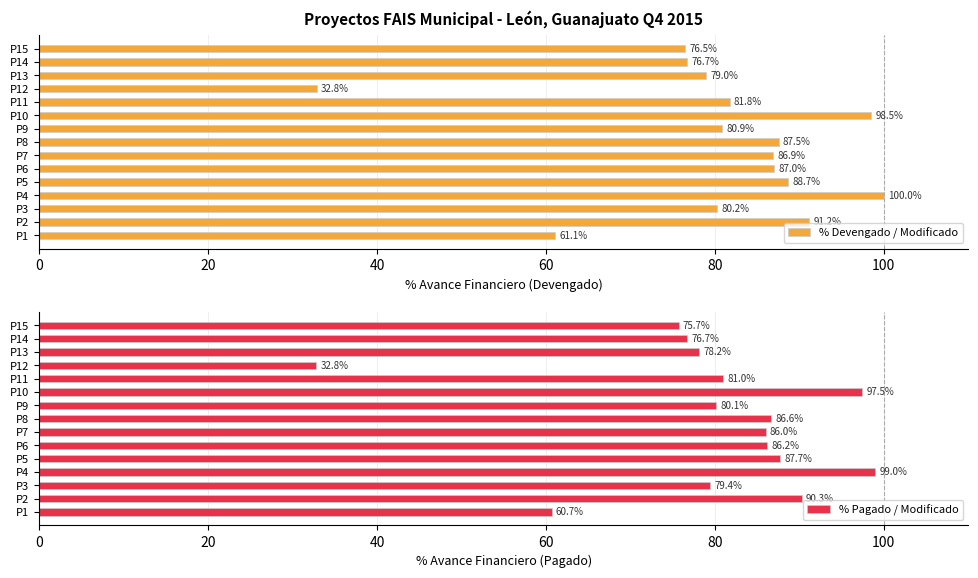

Which category has the lowest value in the % Devengado / Modificado series?

P12